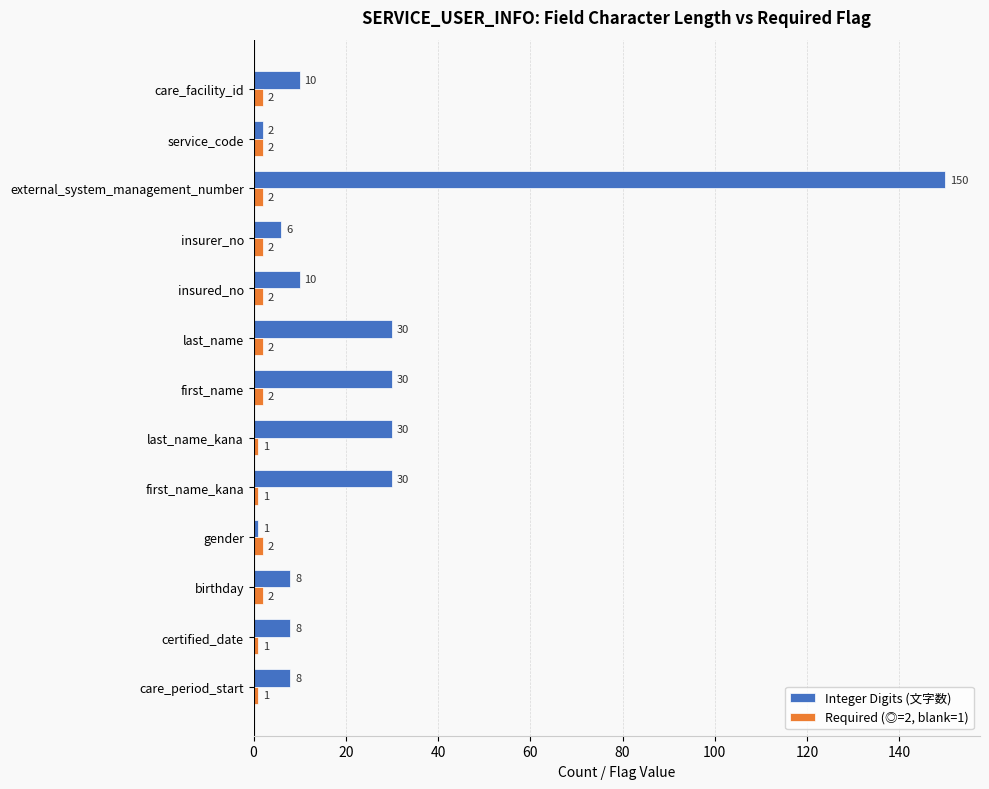

What is the spread (max minus min) of values at first_name?

28